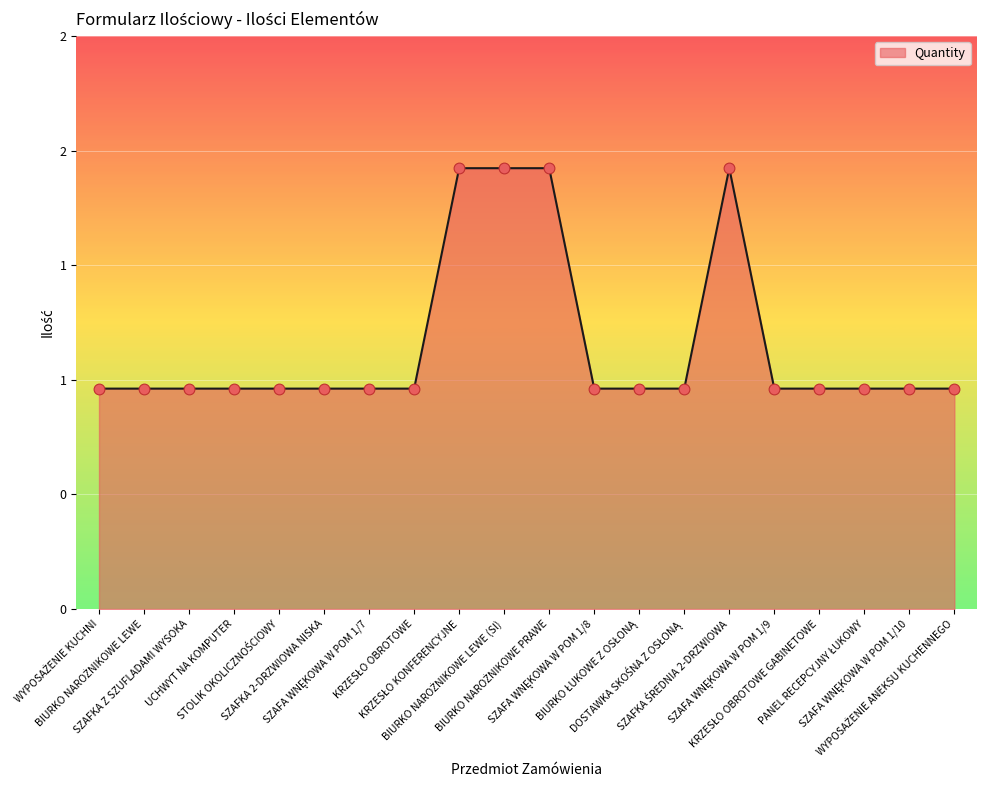

Does the chart have visible grid lines?

Yes